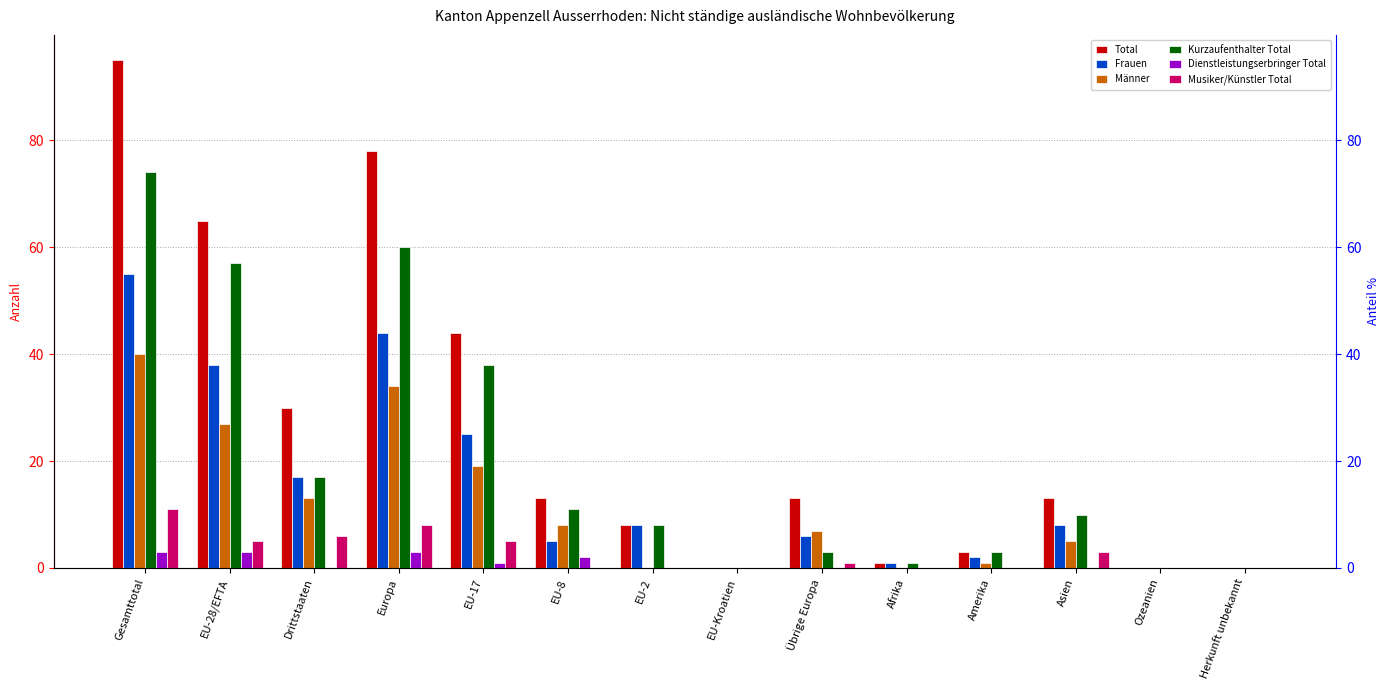

The value of Dienstleistungserbringer Total at EU-Kroatien is 0. True or false?

True